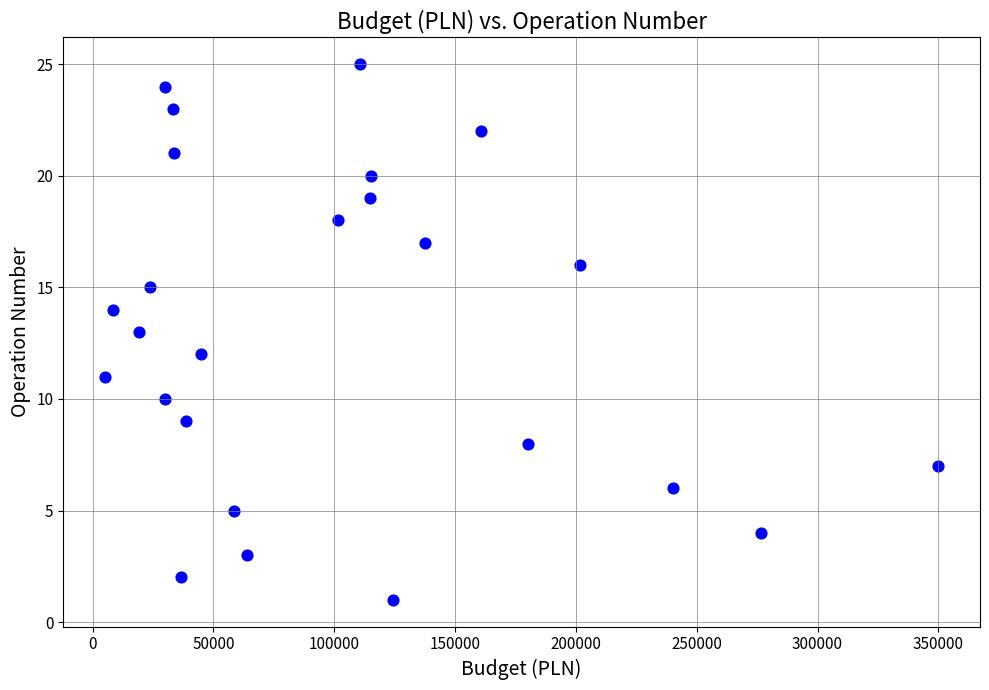

What is the range of Y values (max minus min)?

24